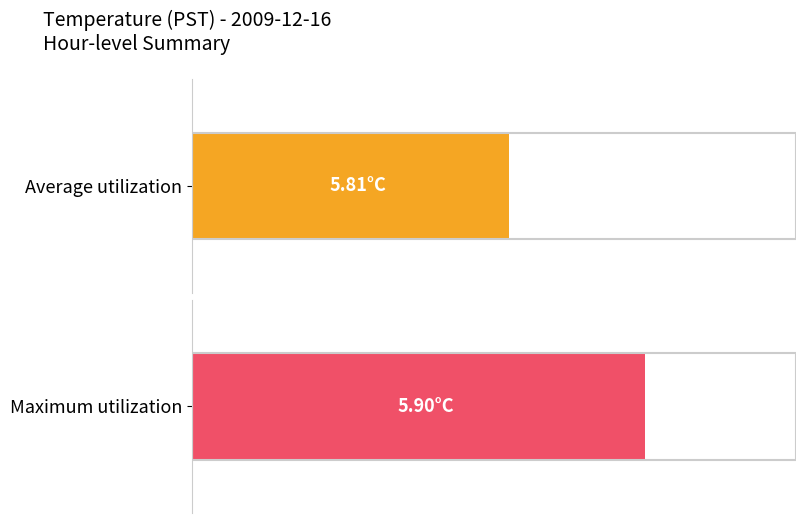

What are all the series names shown in the legend?

Average utilization, Maximum utilization